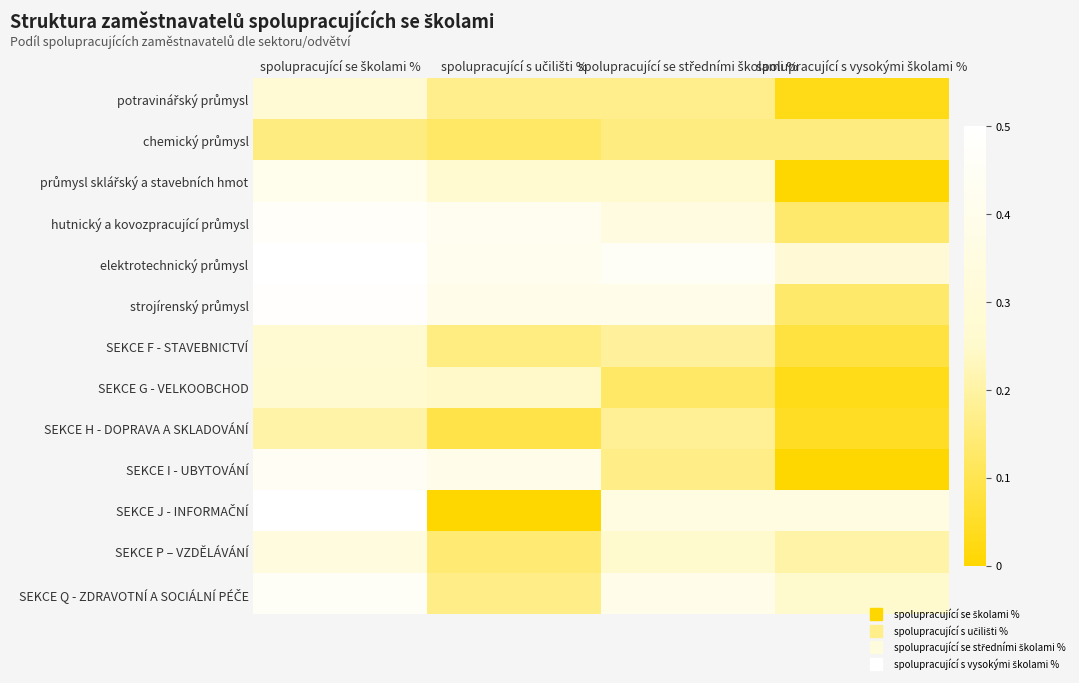

Which series has the largest range (max minus min)?

SEKCE J - INFORMAČNÍ